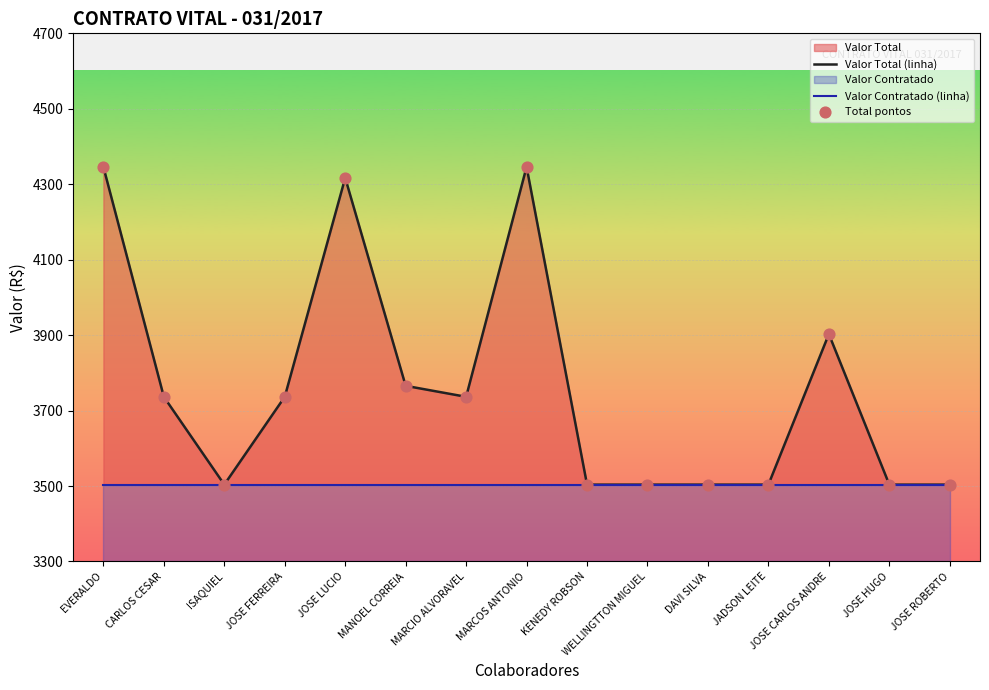

Is the value of Total pontos at JOSE HUGO greater than the value of Valor Contratado (linha) at MANOEL CORREIA?

No